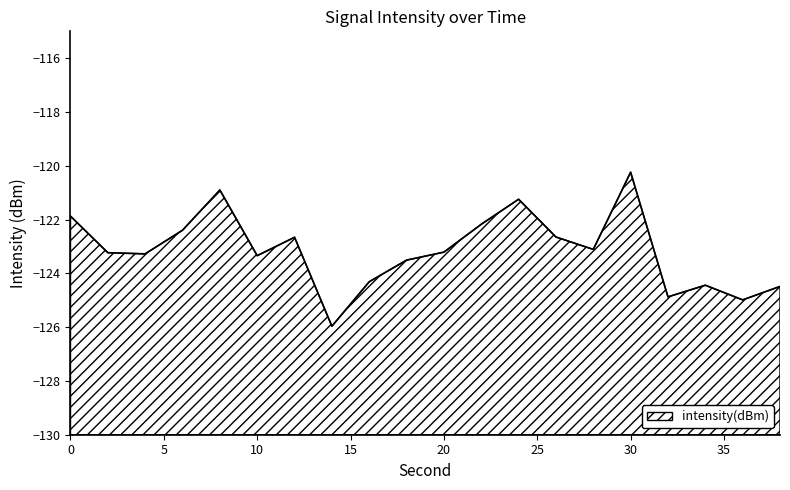

What is the difference between the second highest and minimum values?

5.1